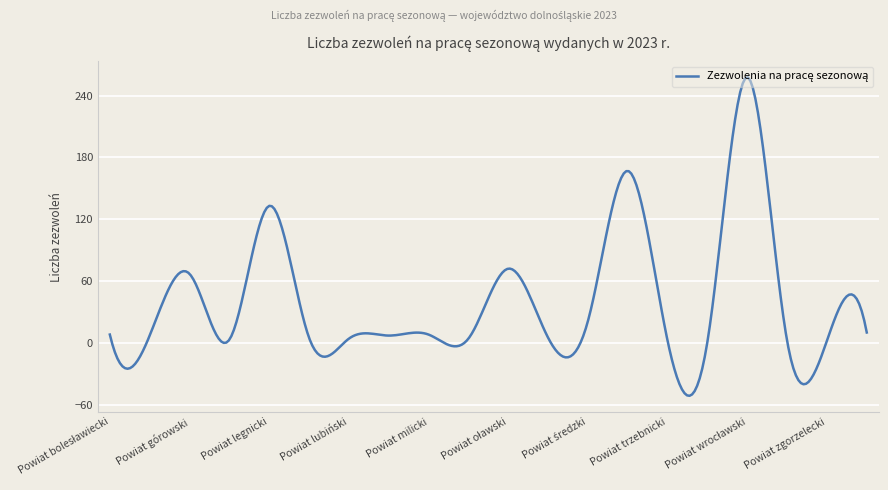

What is the maximum value shown in the chart?

257.8